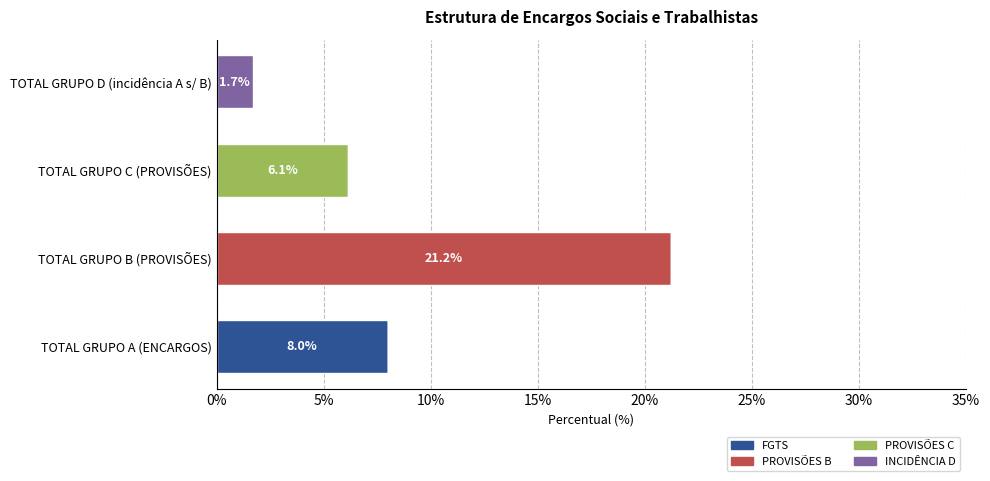

What are all the series names shown in the legend?

FGTS, PROVISÕES B, PROVISÕES C, INCIDÊNCIA D